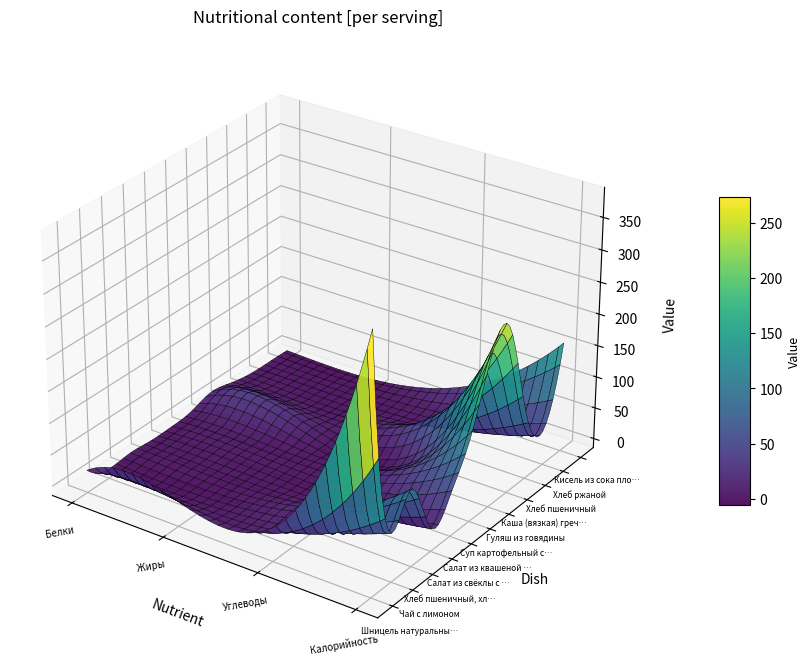

The value of Каша (вязкая) гречневая at Белки is 5.8. True or false?

False